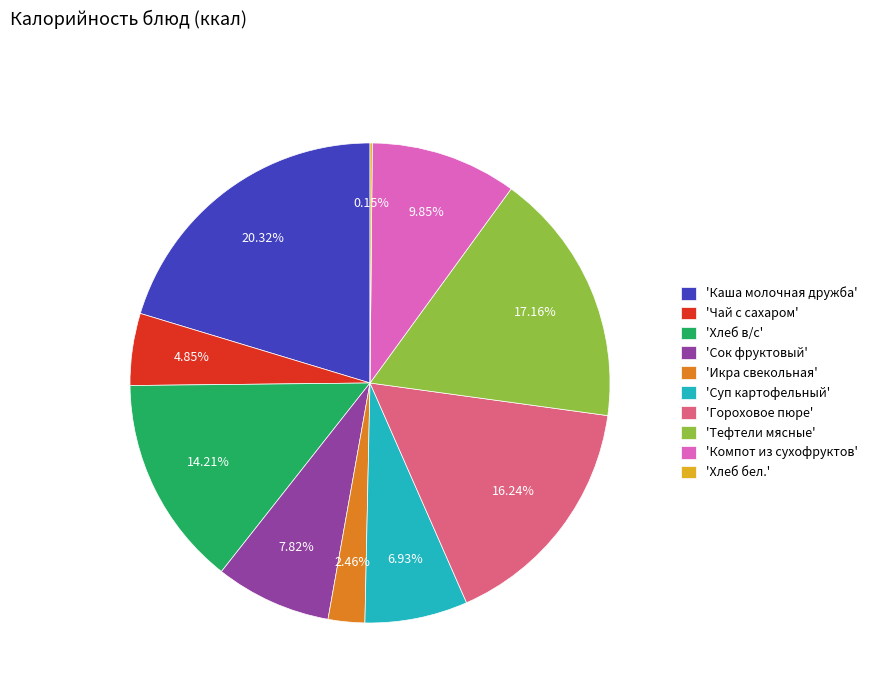

Between 'Гороховое пюре' and 'Сок фруктовый', which is larger?

'Гороховое пюре'